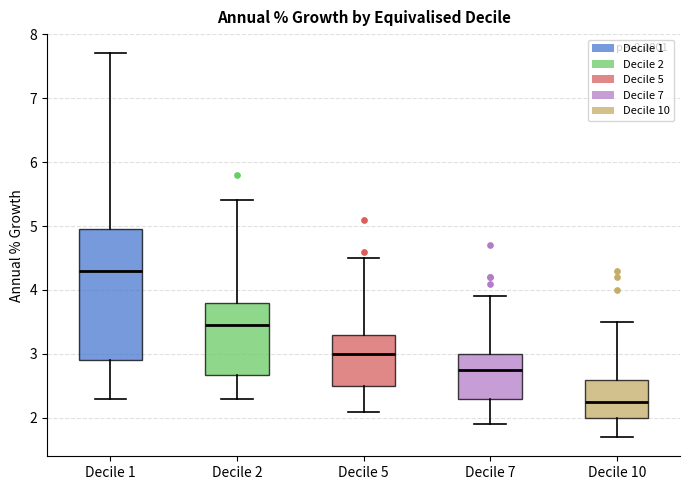

Reading left to right, read every box against the y-axis: the position of its median line, the range the box covers, and the ends of its whiskers. The values are not printed on the chart, so give them approximately, as read against the axis.

Decile 1: median 4.3, box 2.9 to 5.0, whiskers 2.3 to 7.7
Decile 2: median 3.5, box 2.7 to 3.8, whiskers 2.3 to 5.4
Decile 5: median 3.0, box 2.5 to 3.3, whiskers 2.1 to 4.5
Decile 7: median 2.8, box 2.3 to 3.0, whiskers 1.9 to 3.9
Decile 10: median 2.3, box 2.0 to 2.6, whiskers 1.7 to 3.5